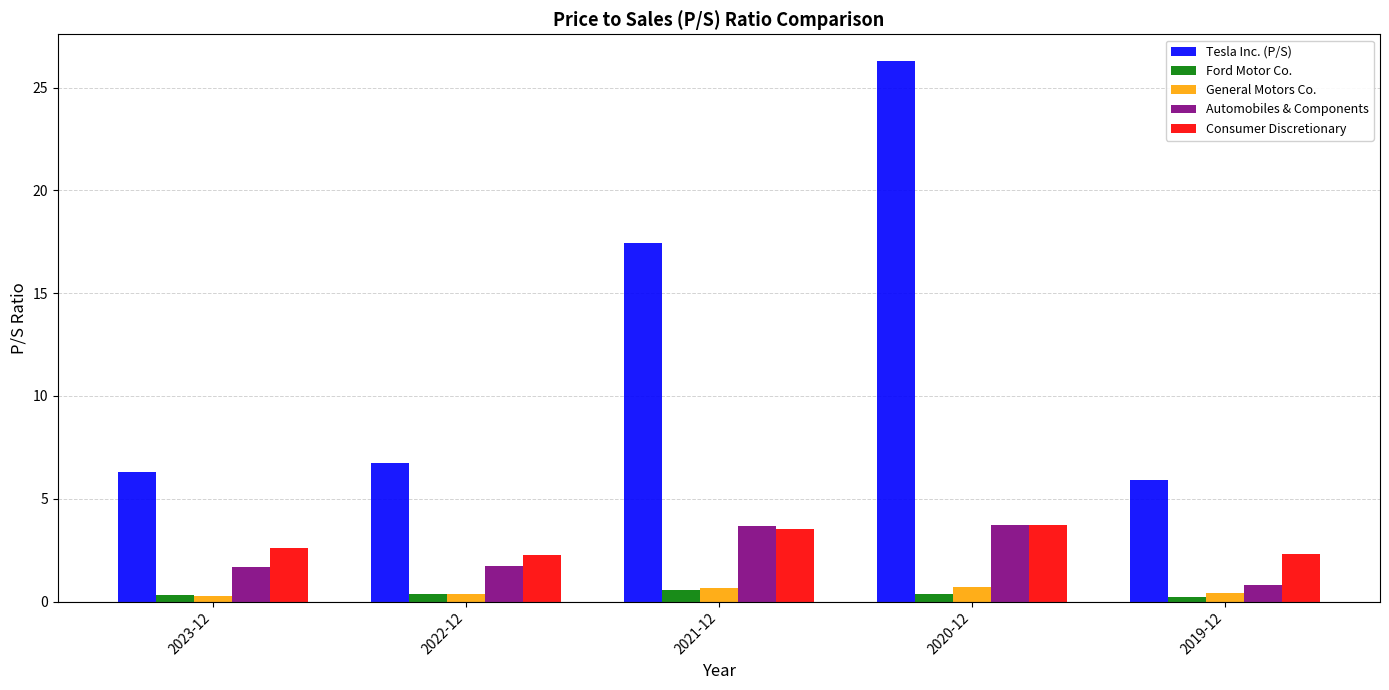

What is the greatest value displayed?

26.3